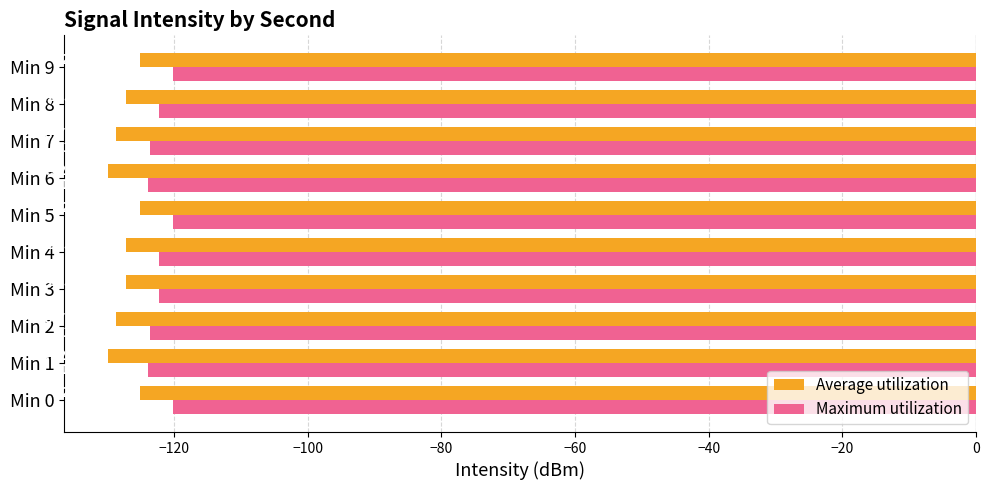

What is the sum of all Maximum utilization values?

-1222.7